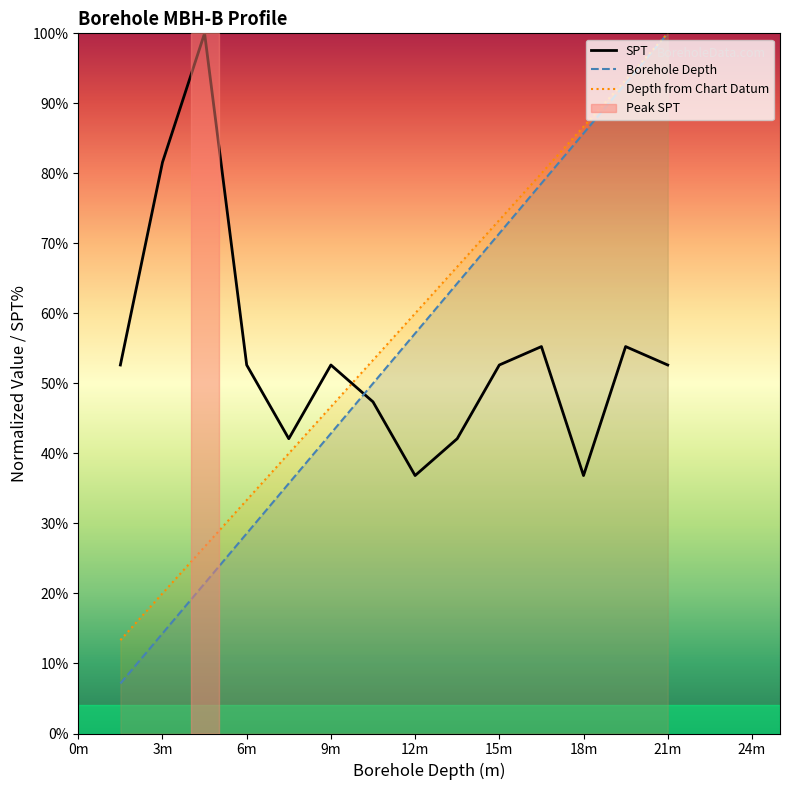

What is the spread (max minus min) of values at 6m?

24.1